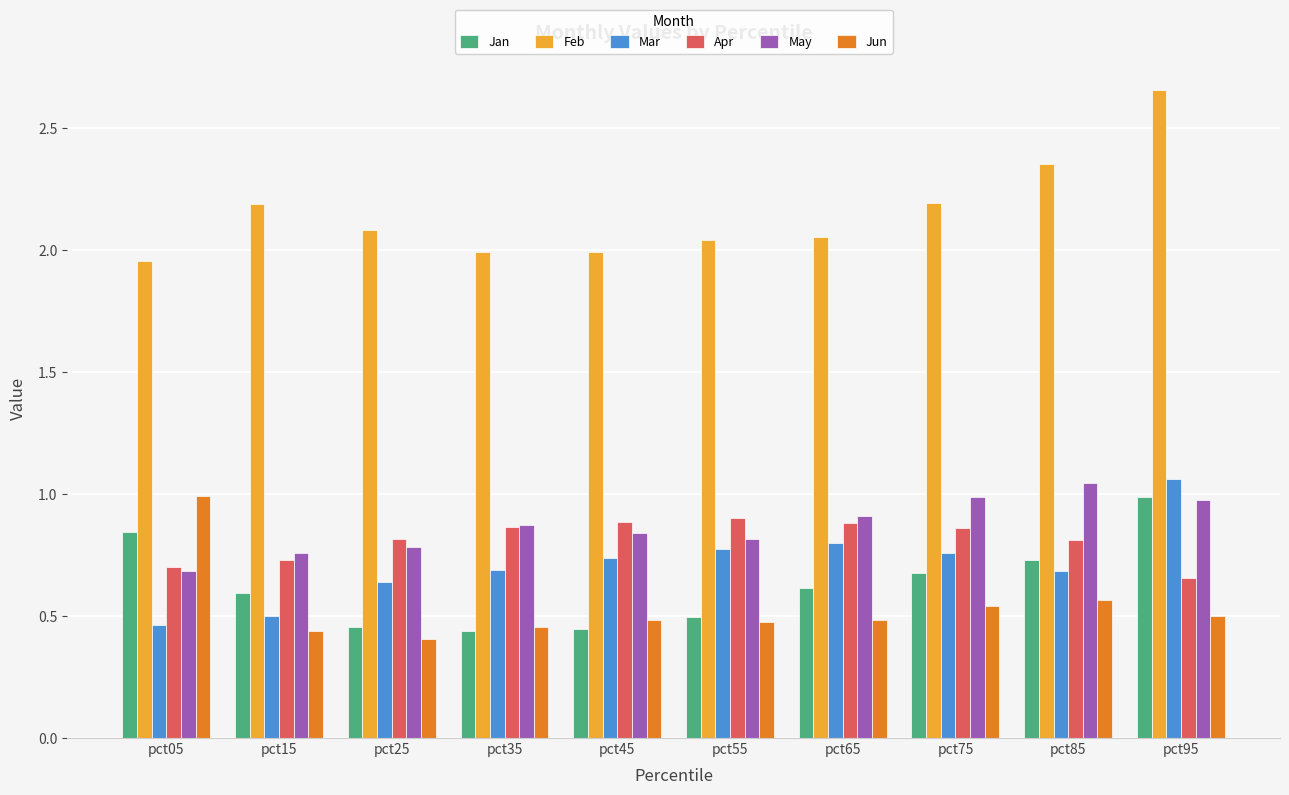

The value of Jan at pct15 is 0.6. True or false?

True